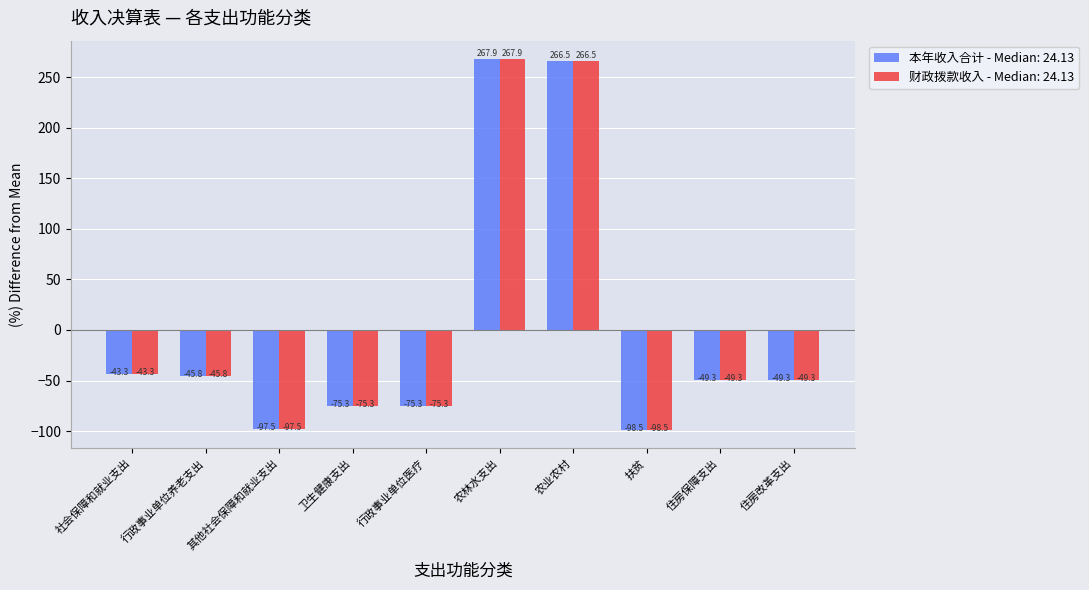

What is the difference between the 财政拨款收入 - Median: 24.13 values at 农业农村 and 扶贫?

365.0